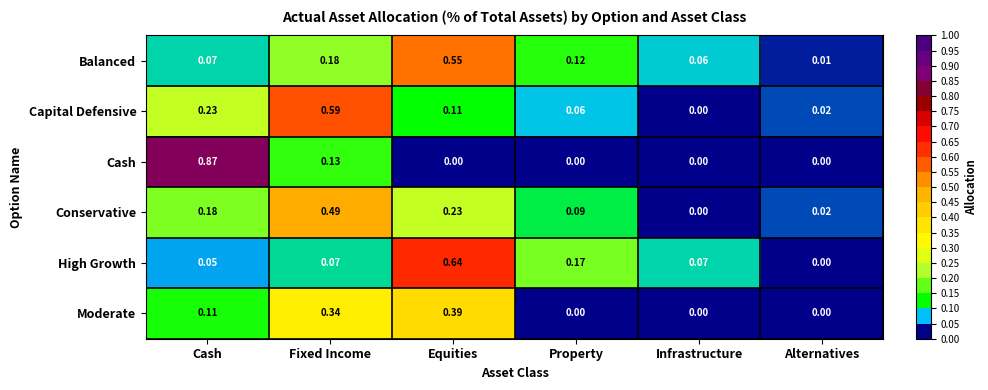

Which category has the highest value across all series?

Cash